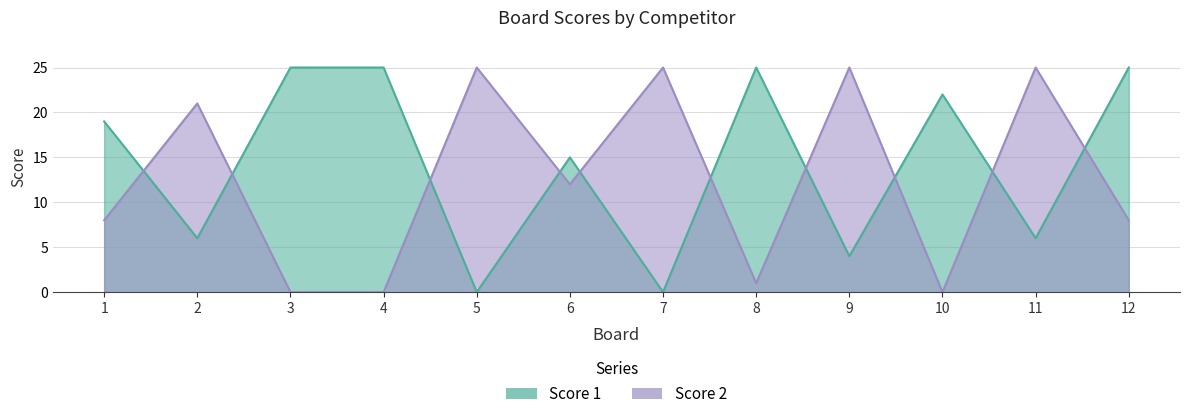

What is the average value of the Score 2 series?

12